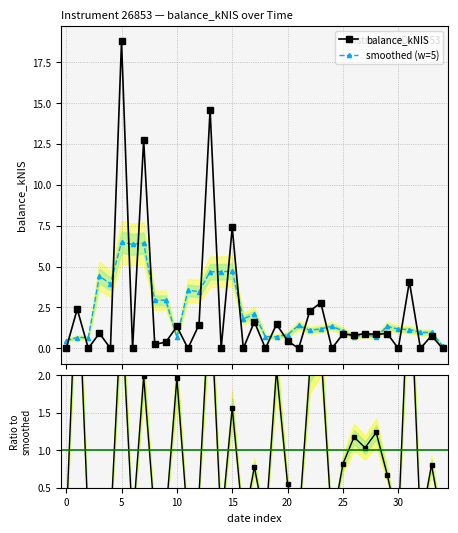

True or false: balance_kNIS has more than 1 points higher than both neighbors.

True